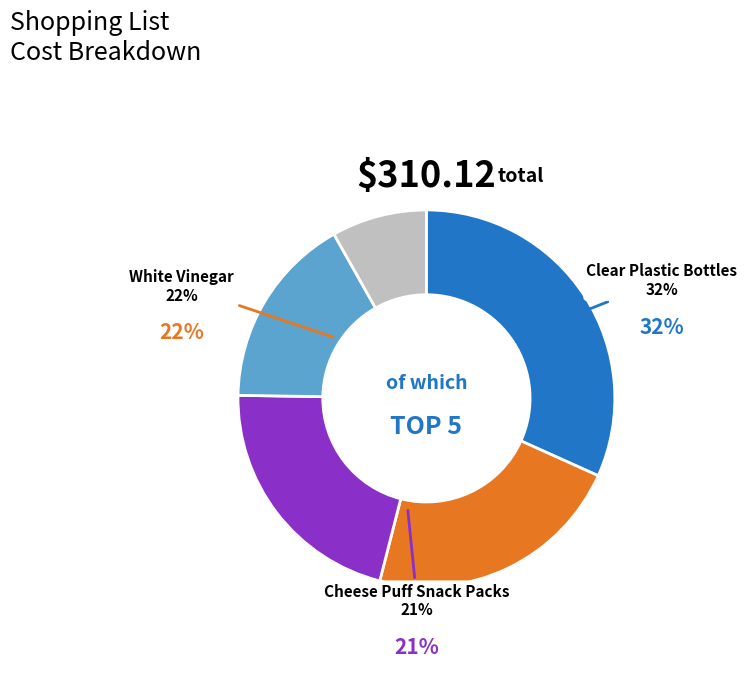

Count the number of slices in the pie.

5